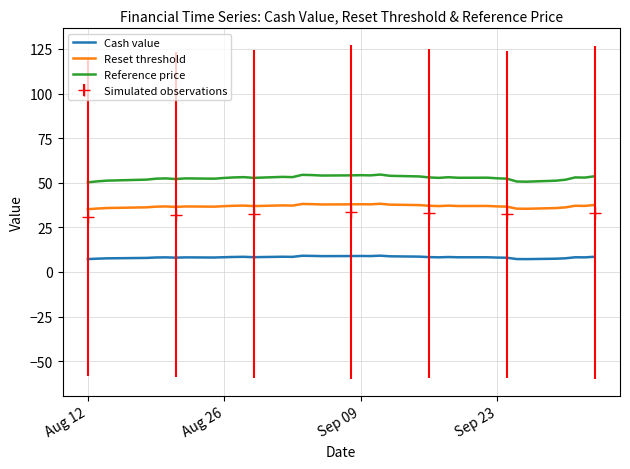

Which series has the largest range (max minus min)?

Reference price